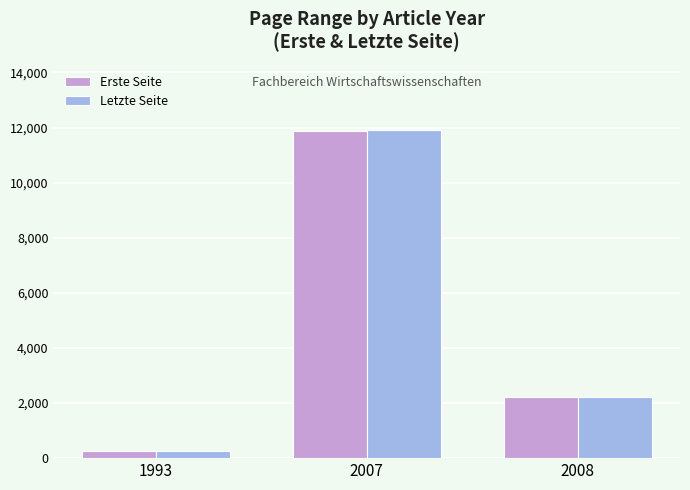

At which category is the sum across all series the highest?

2007